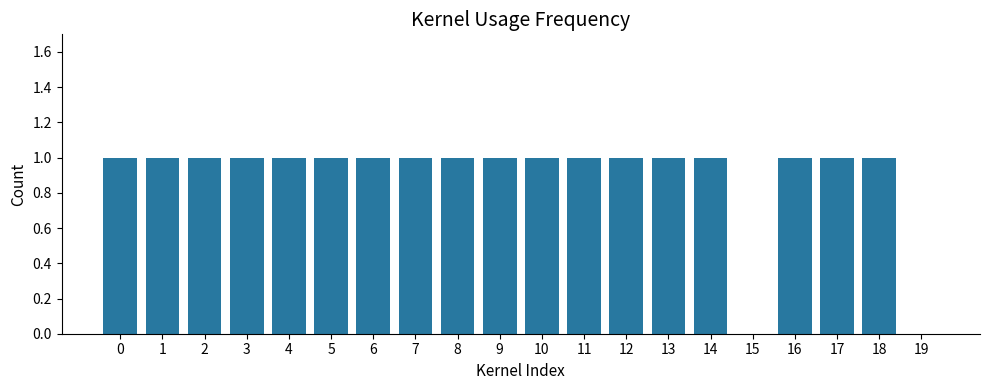

True or false: the data shows 0 at 19.

True